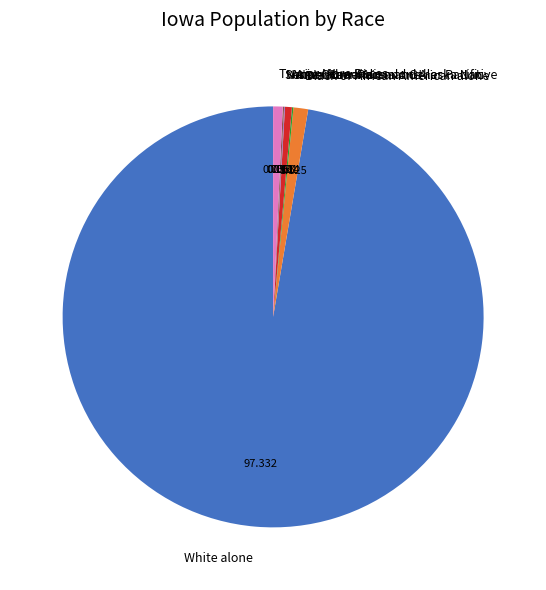

Combined, do White alone and Asian alone account for over 50%?

Yes